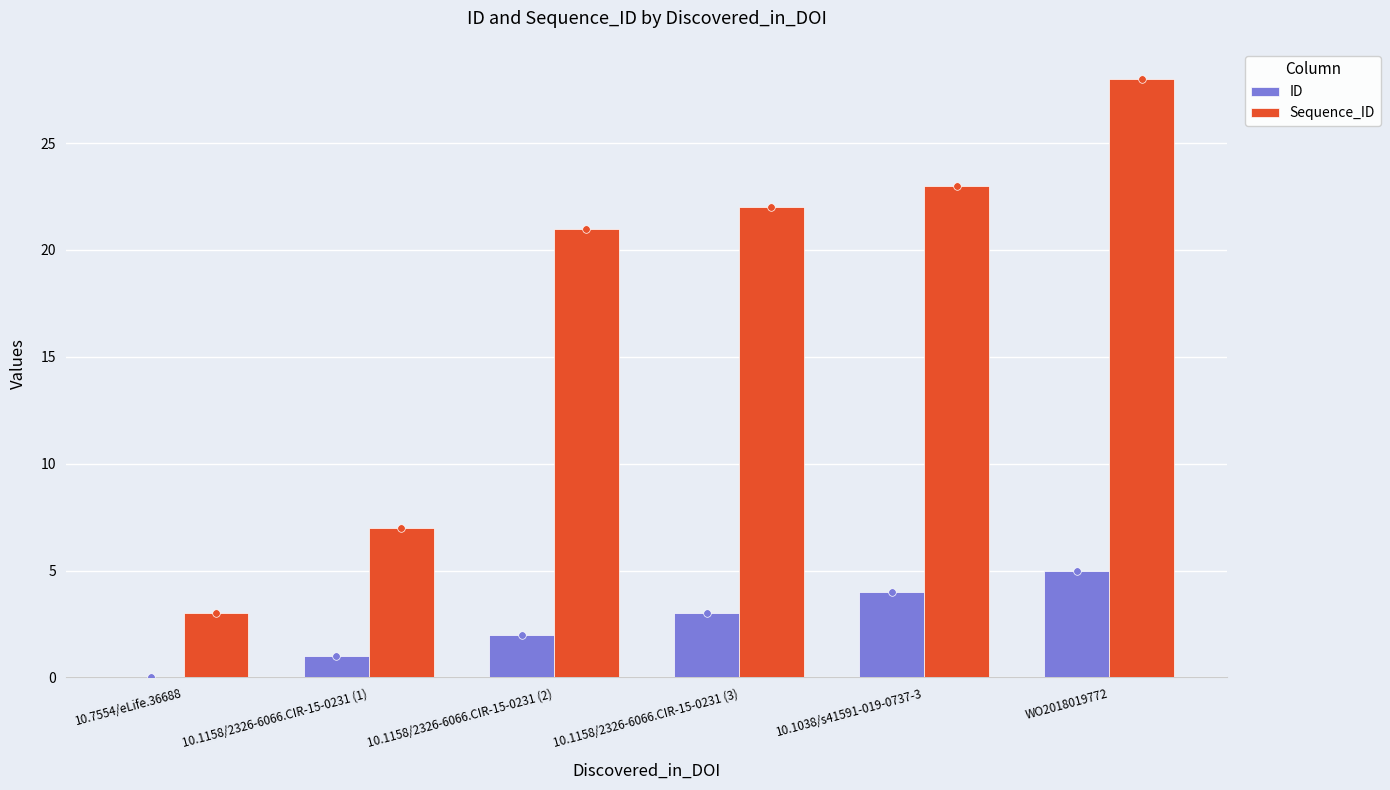

What is the total value across all series at 10.1038/s41591-019-0737-3?

27